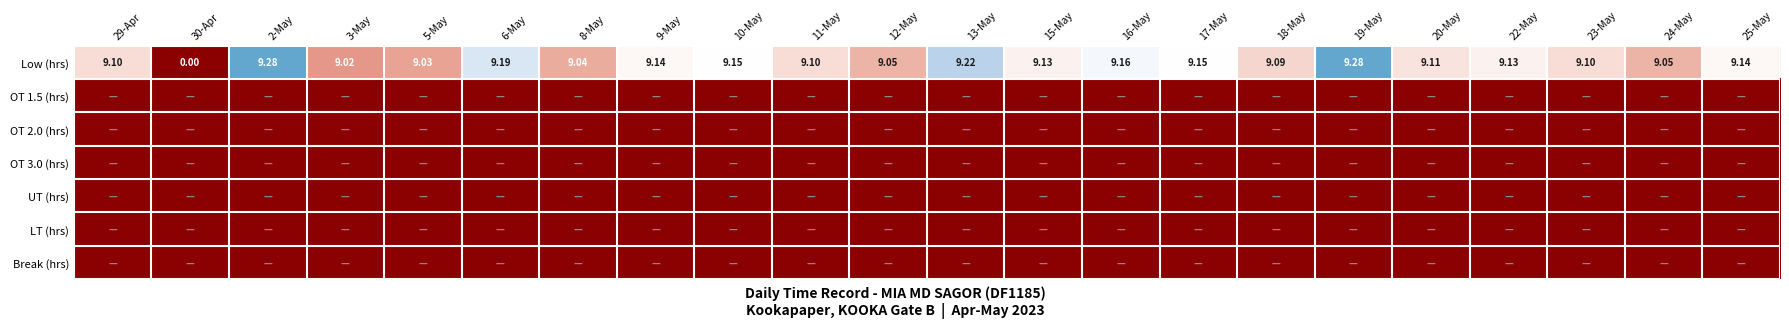

How many values in the Low (hrs) series are below 9?

1